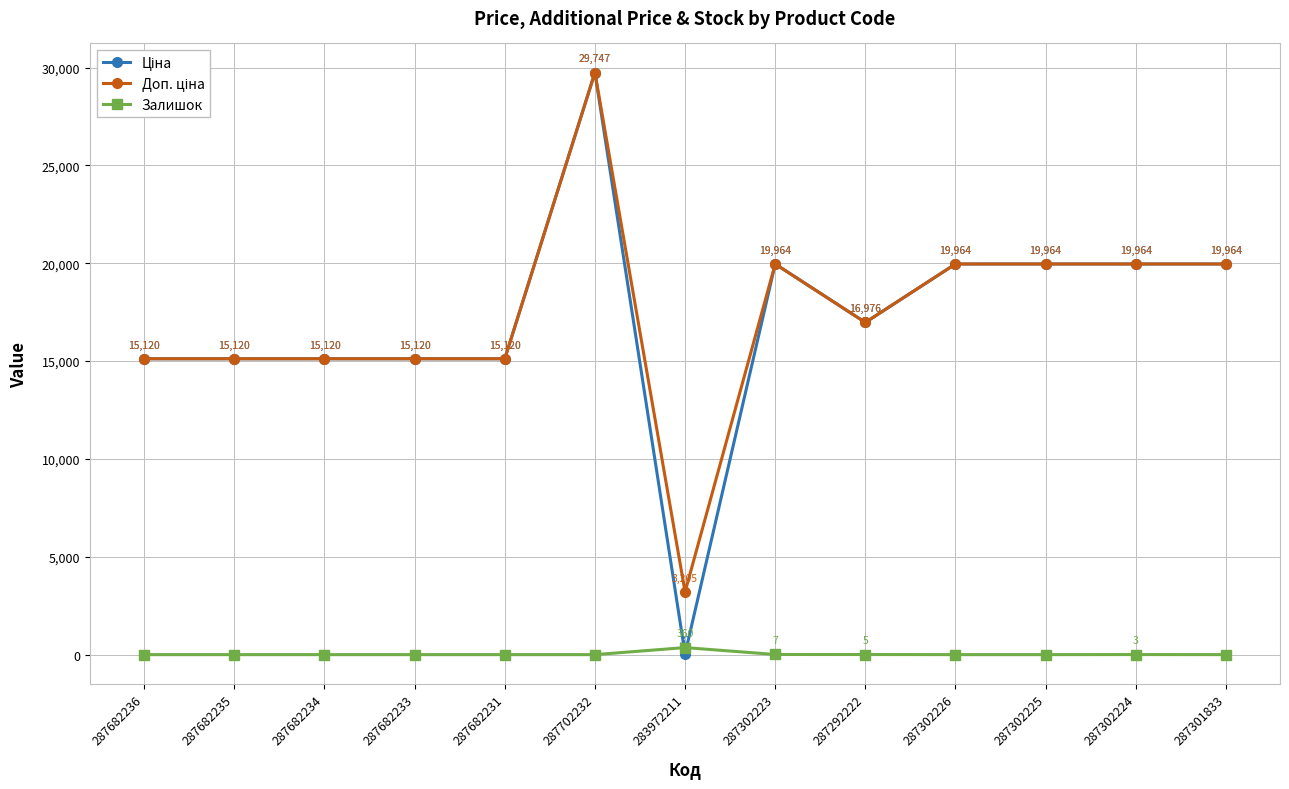

How many interior local peaks does the Залишок series have?

2